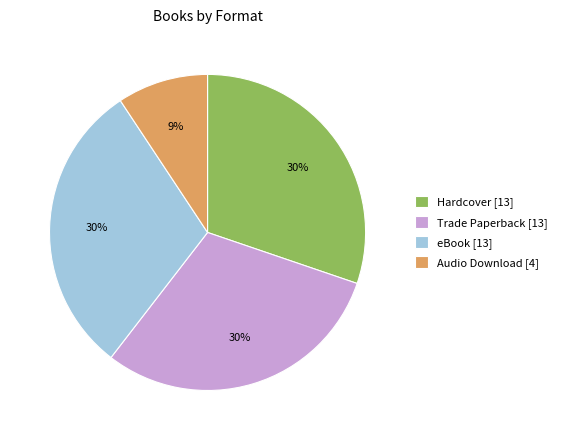

Between Audio Download [4] and eBook [13], which is larger?

eBook [13]